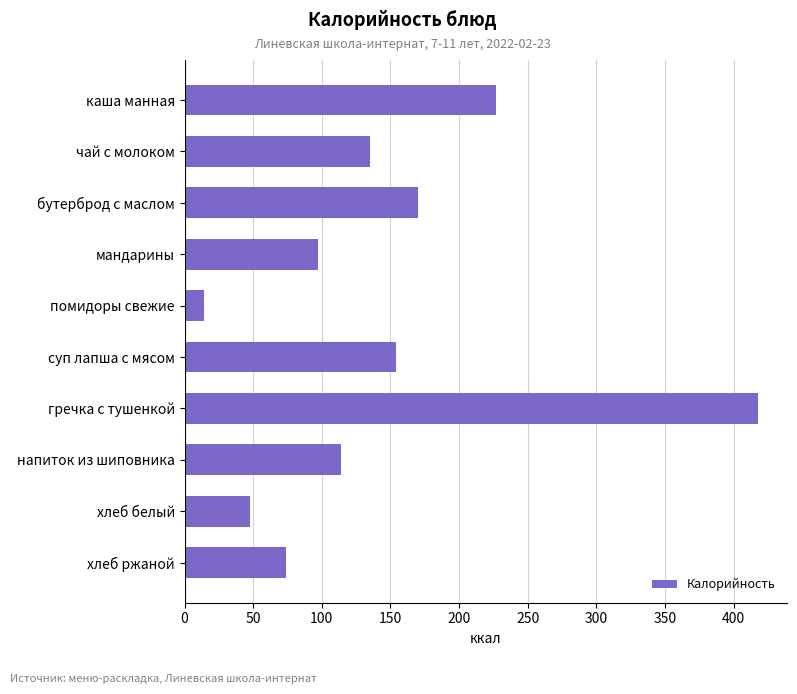

Reading top to bottom, extract all data points from this chart.

каша манная=227	чай с молоком=135	бутерброд с маслом=170	мандарины=97	помидоры свежие=14	суп лапша с мясом=154	гречка с тушенкой=418	напиток из шиповника=114	хлеб белый=48	хлеб ржаной=74